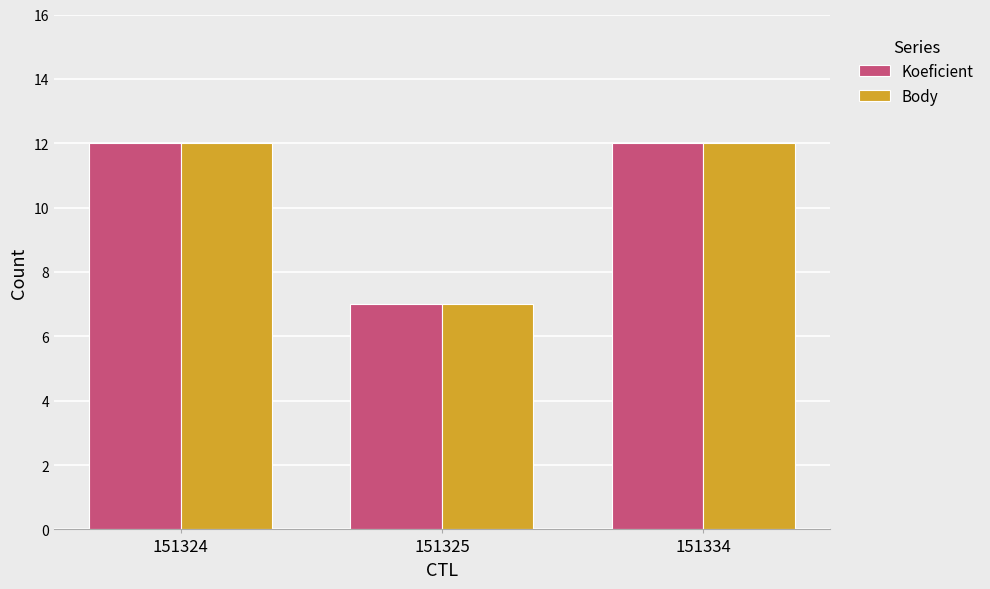

What is the value of the Body bar at the 1st from the left?

12